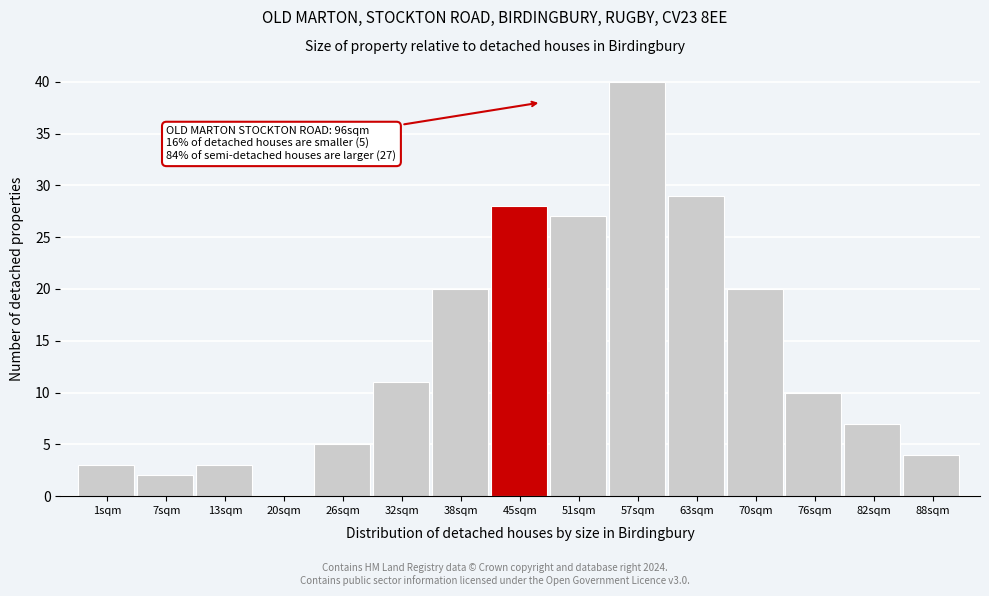

Reading right to left, transcribe all the data shown in this chart.

88sqm=4	82sqm=7	76sqm=10	70sqm=20	63sqm=29	57sqm=40	51sqm=27	45sqm=28	38sqm=20	32sqm=11	26sqm=5	20sqm=0	13sqm=3	7sqm=2	1sqm=3